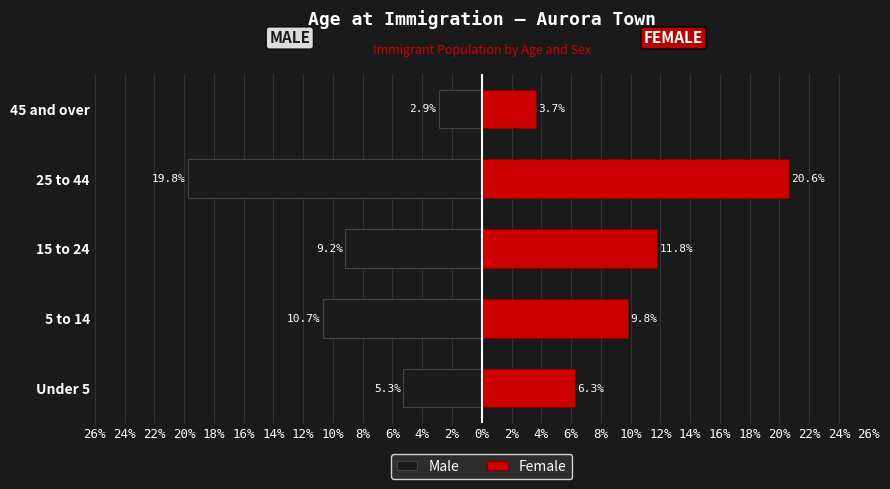

Which series has the largest total across all categories?

Female